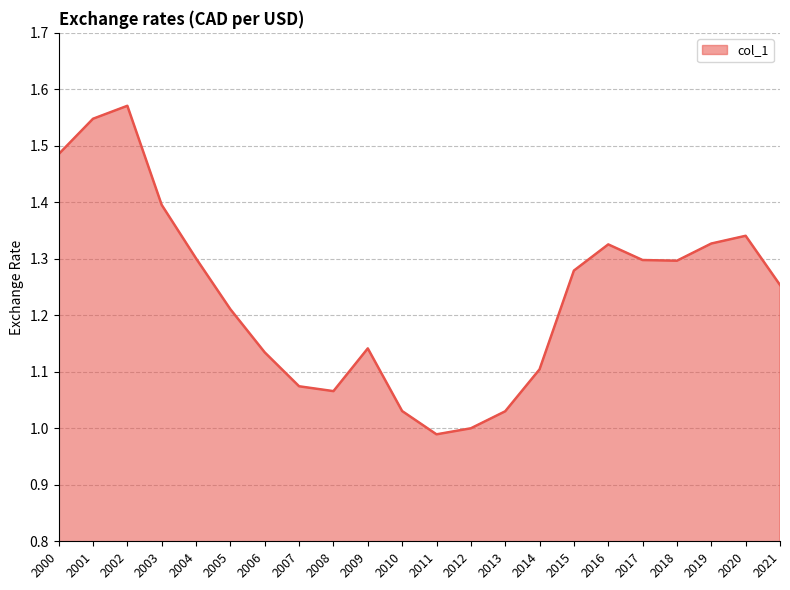

At which category does the chart reach its peak across all series?

2002